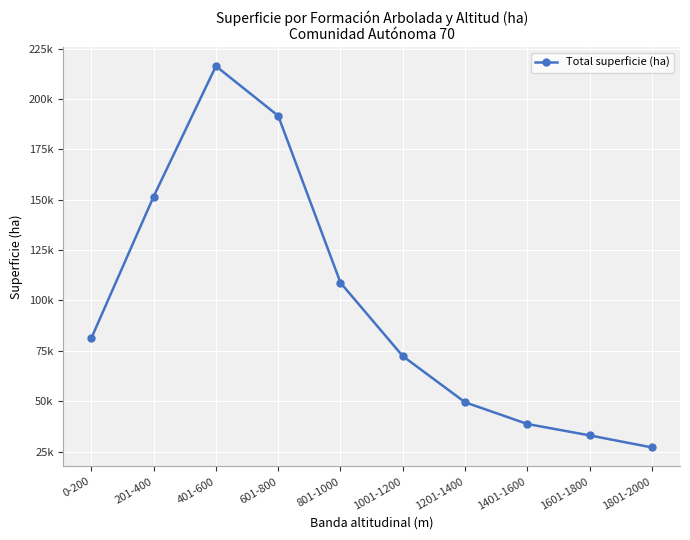

True or false: the data has more than 1 interior local peaks.

False